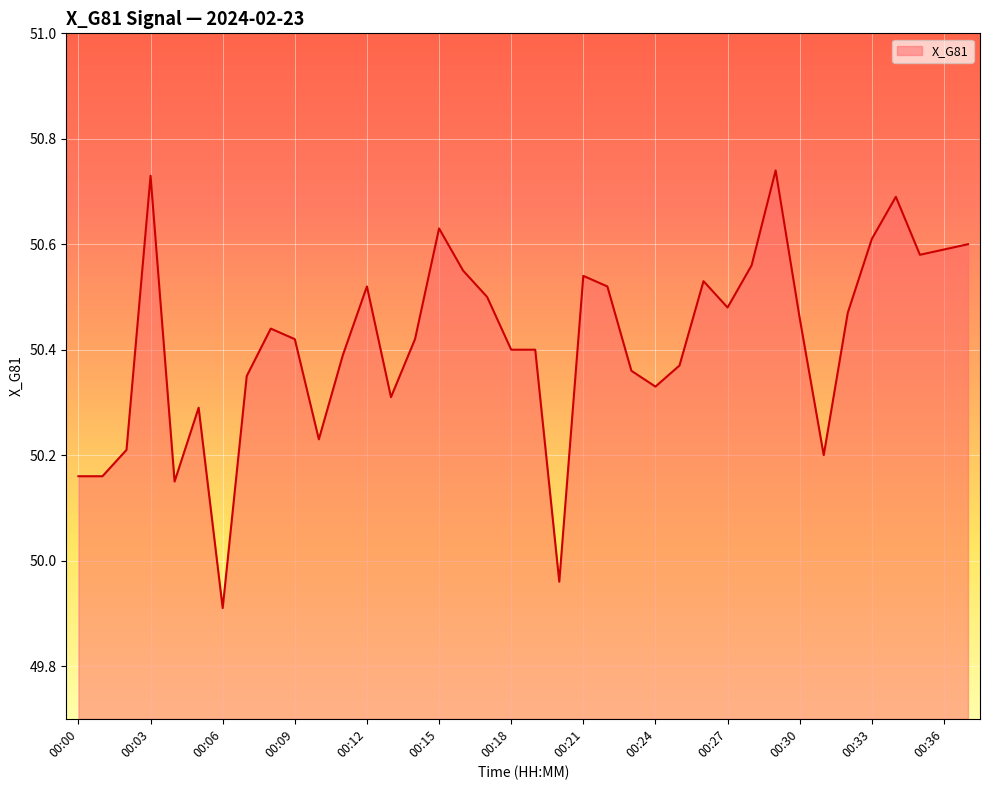

What is the minimum value shown in the chart?

49.9